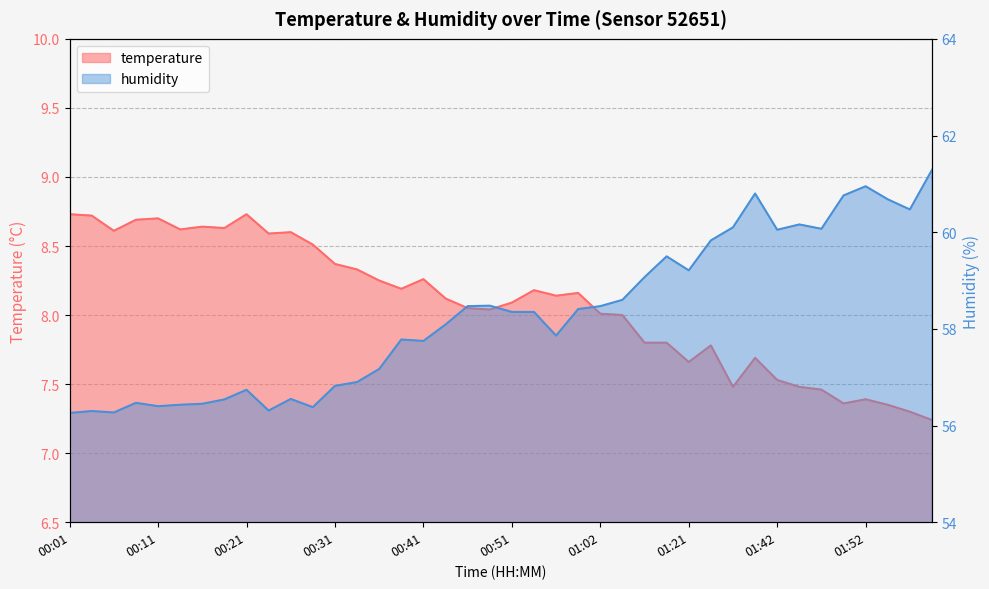

Read the temperature value at 00:16.

8.6